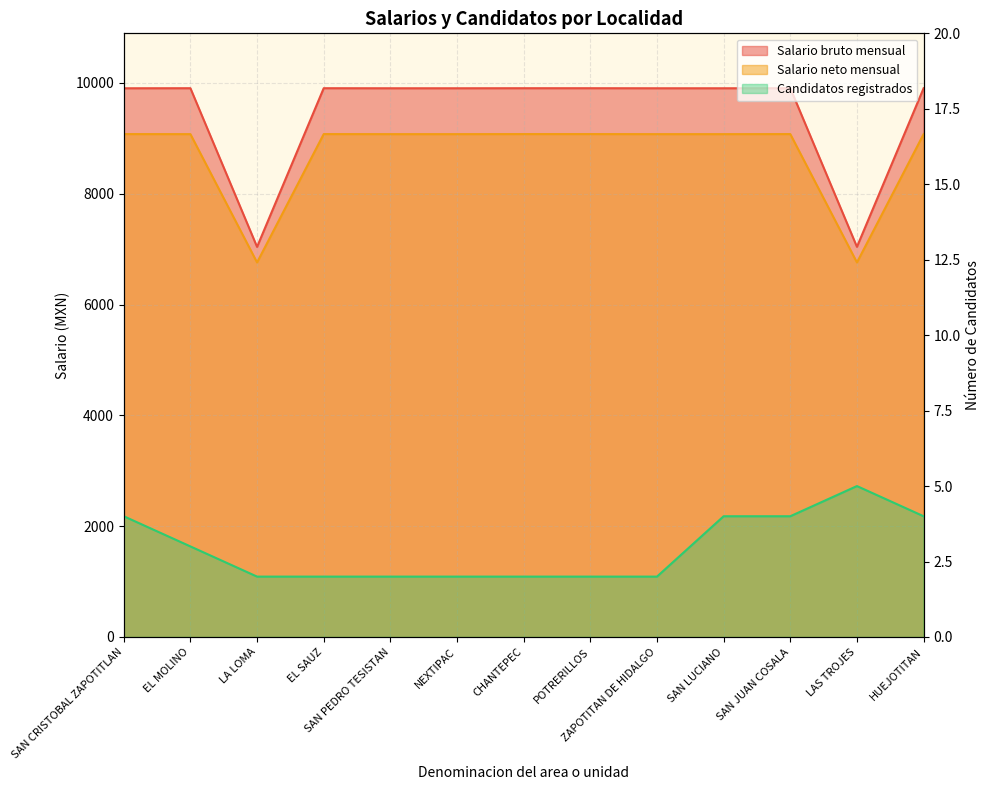

What position from the right is EL SAUZ?

10